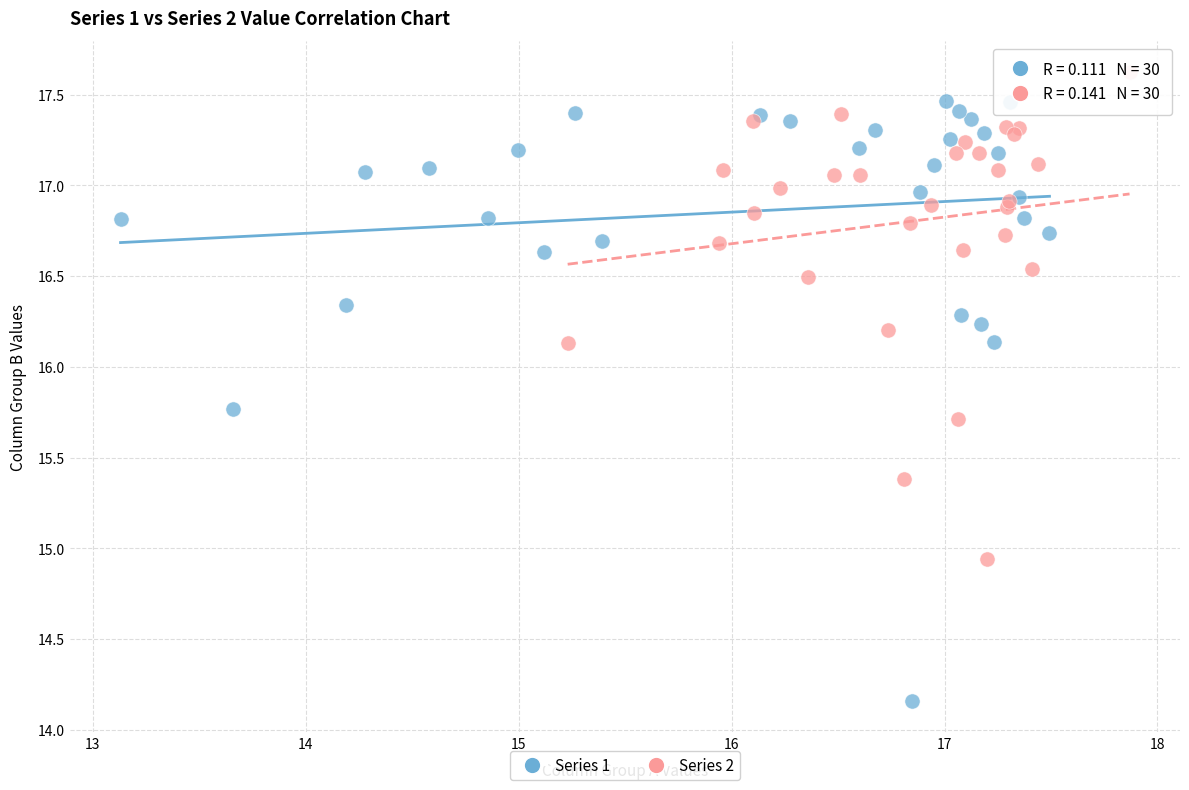

Which series reaches the minimum Y coordinate?

Series 1